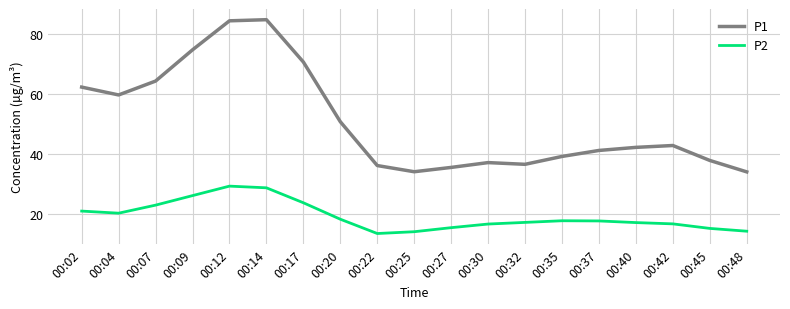

True or false: P1 has a value of 42.2 at 00:40.

True